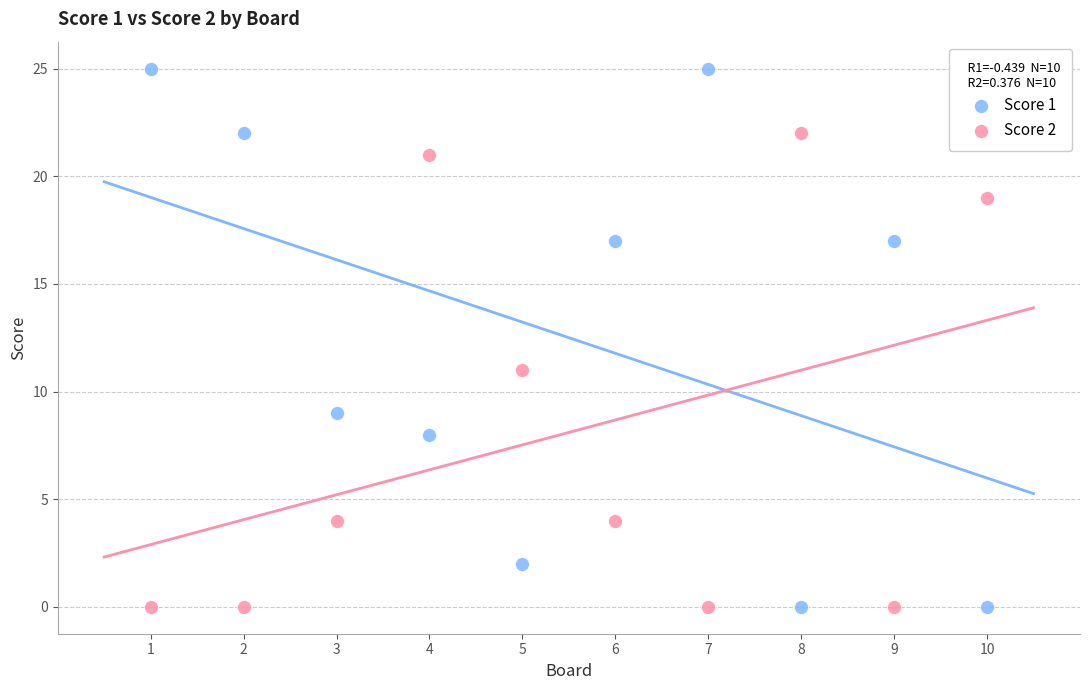

Across all data points, what is the range of Y values (max minus min)?

25